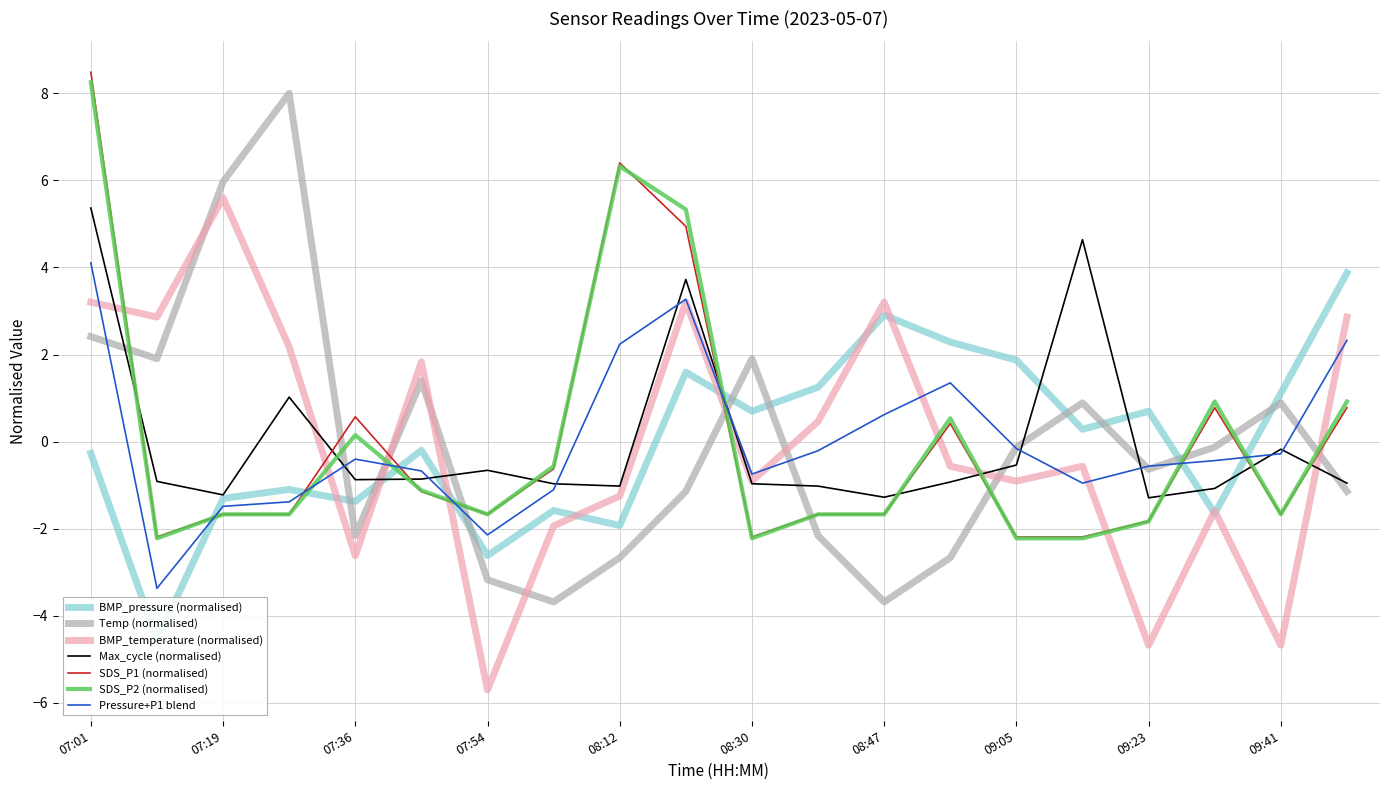

What is the total value across all series at 07:45?

-0.1